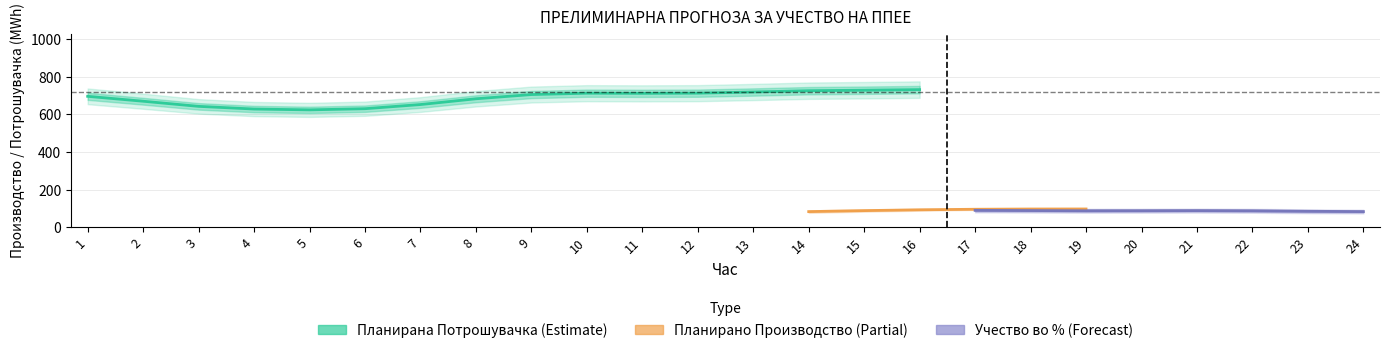

How many lines are shown in the chart?

3